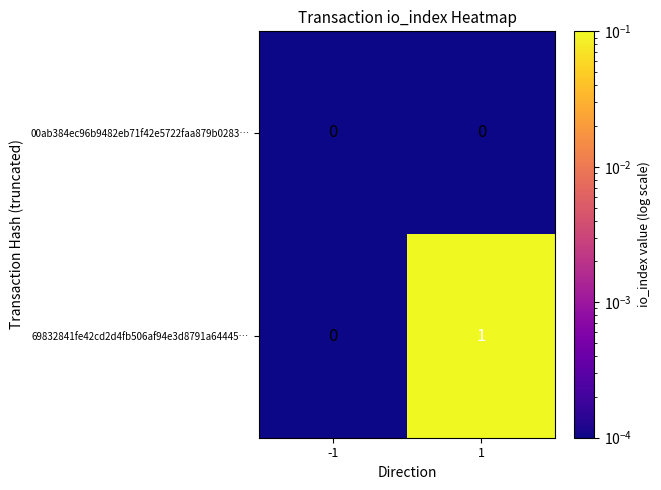

Reading right to left, what are all the values shown in this chart?

00ab384ec96b9482eb71f42e5722faa879b0283…: 1=0	-1=0
69832841fe42cd2d4fb506af94e3d8791a64445…: 1=1	-1=0